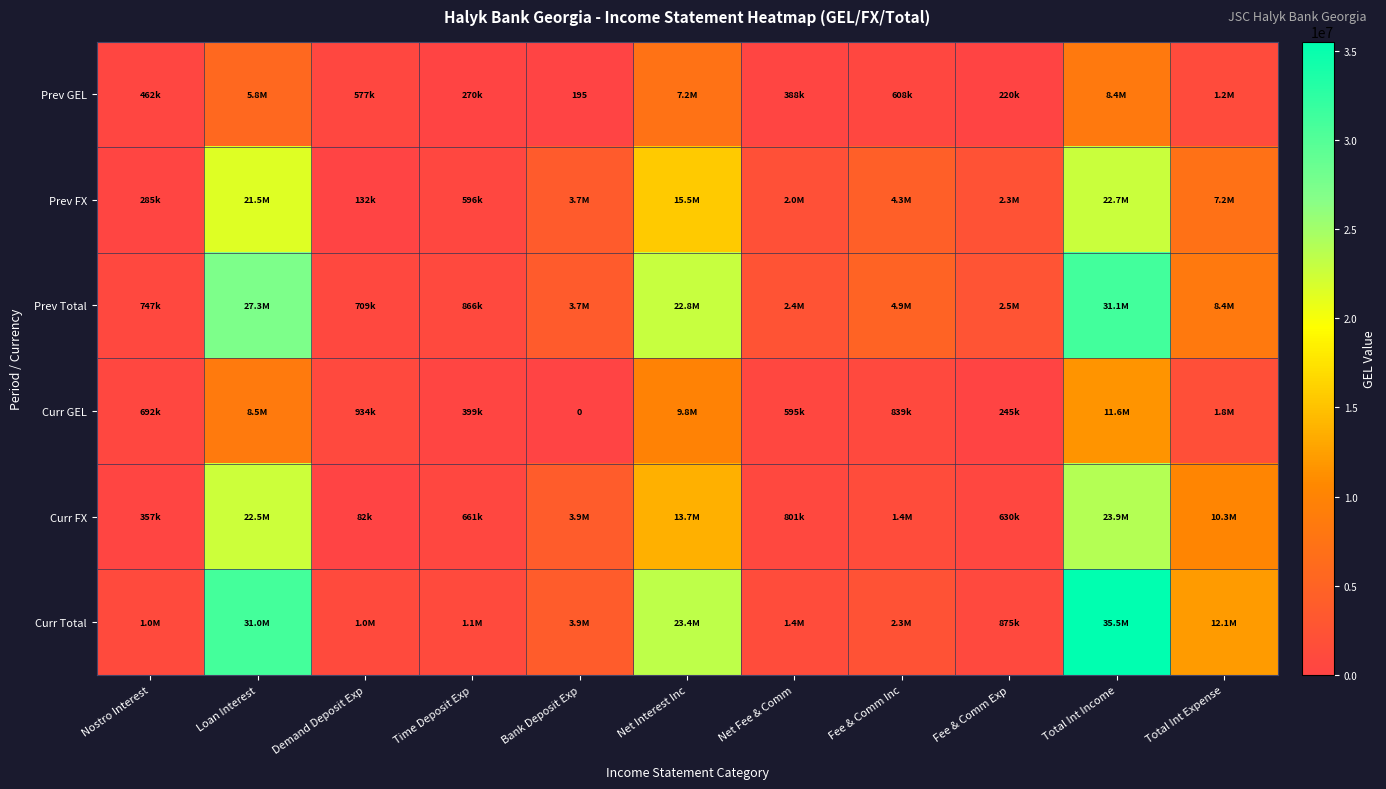

How many values in the Prev GEL series are below 577420?

5